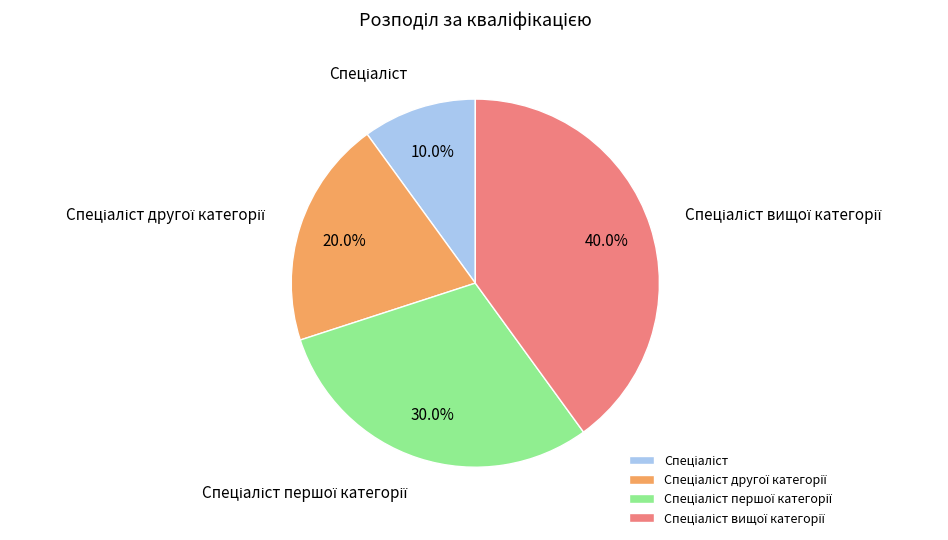

How many slices are in this pie chart?

4